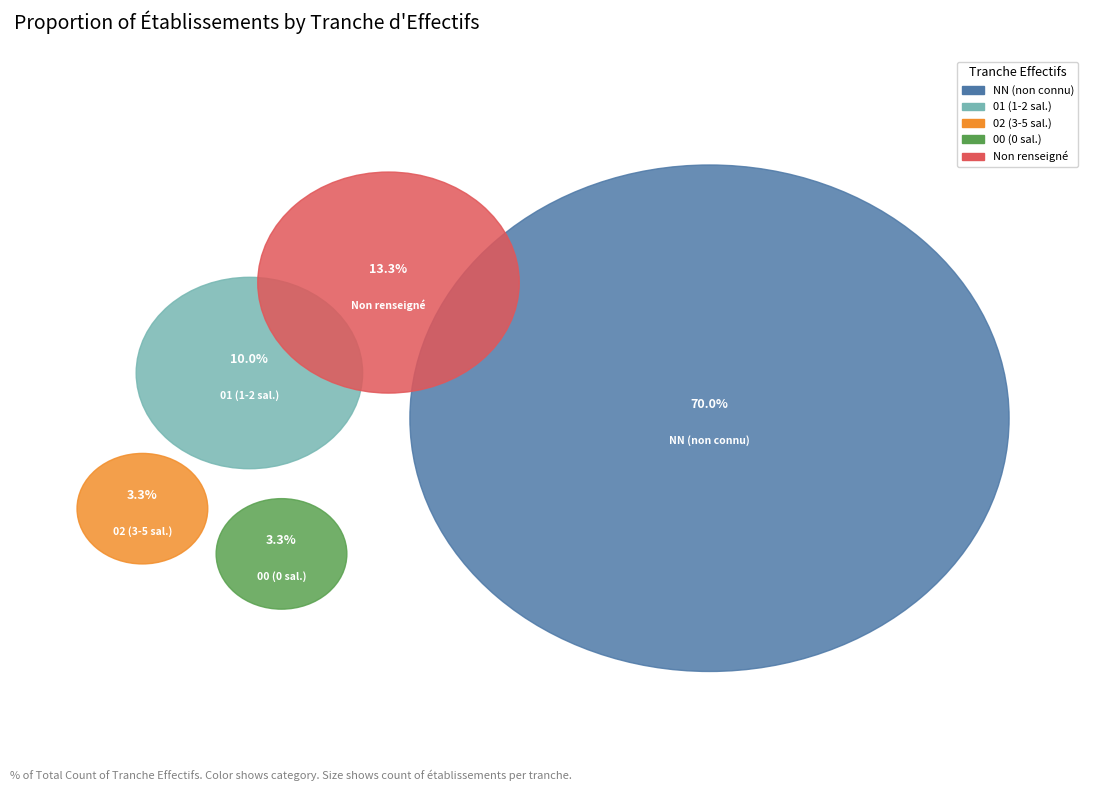

Combined, what portion of the pie is  and 02?

16.7%